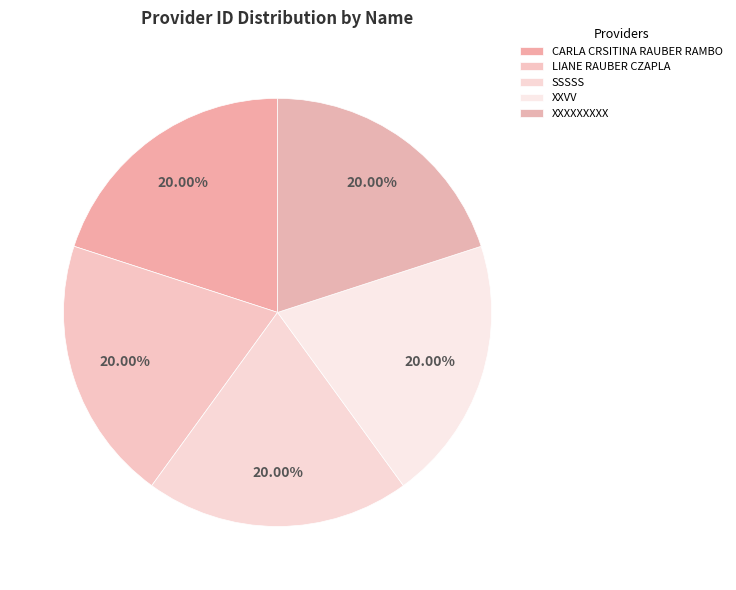

Is it true that SSSSS is 12% of the pie?

False